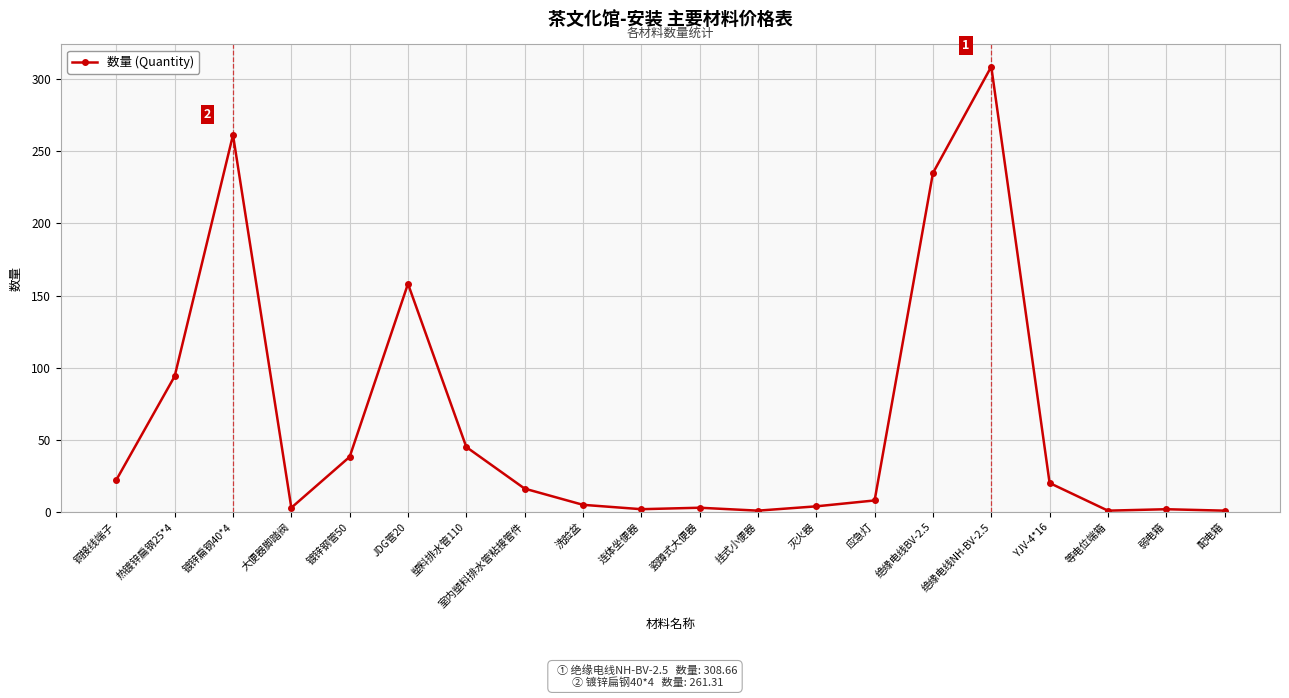

How many series are shown in this chart?

1